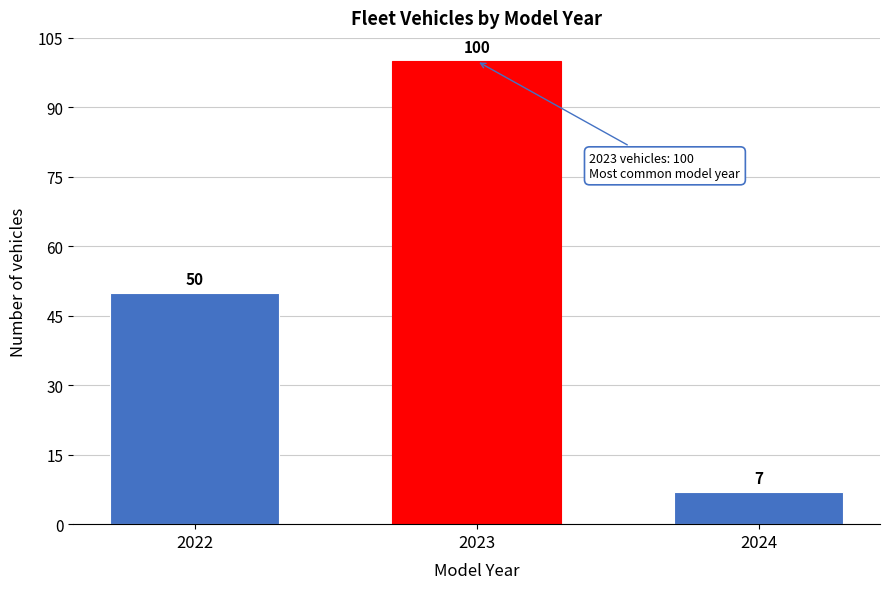

Reading right to left, list all the values displayed in this chart.

7	100	50